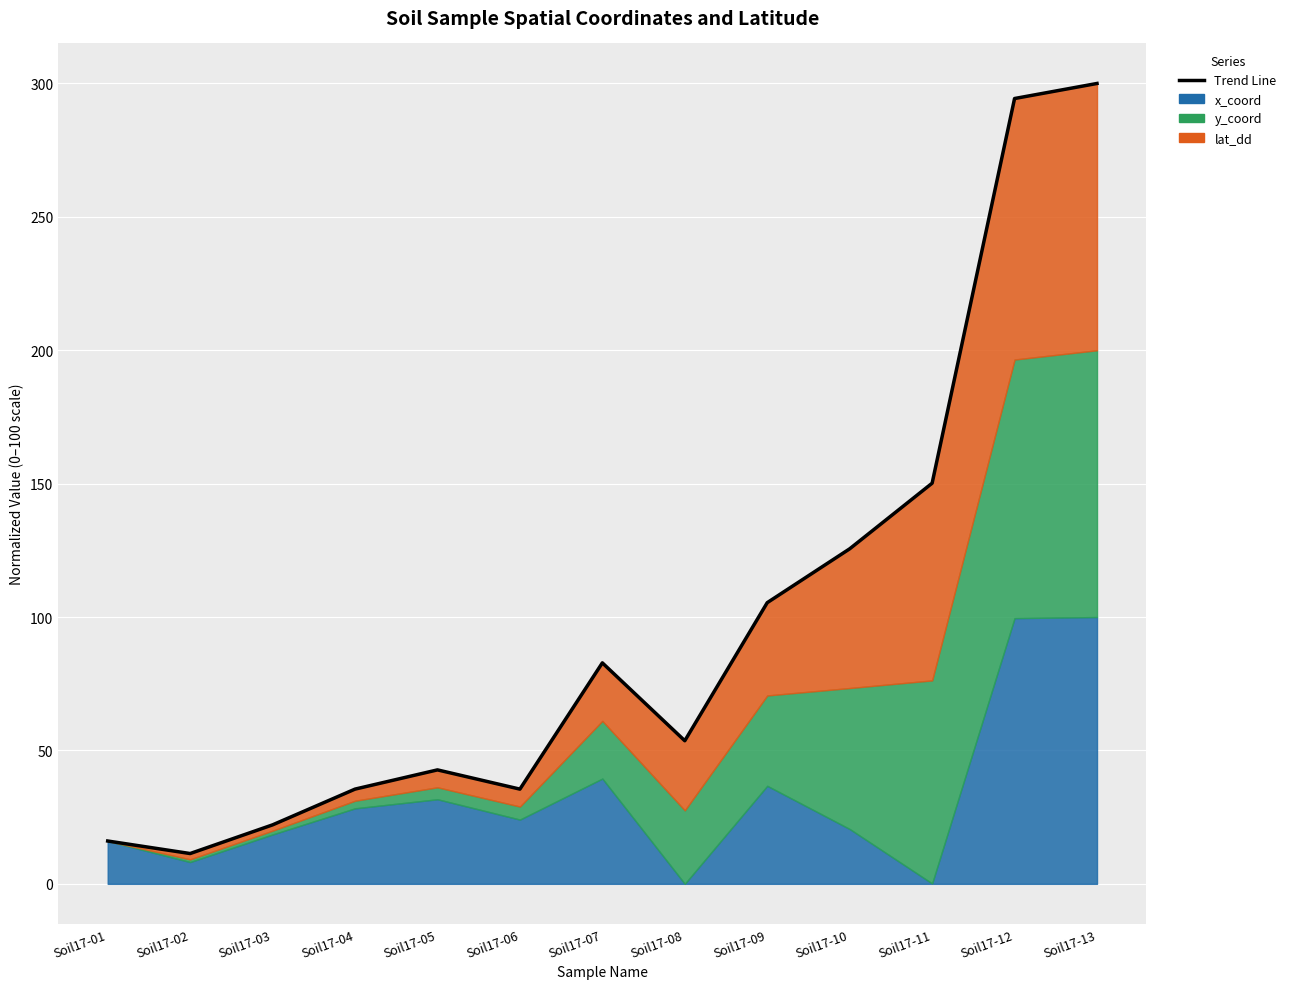

At which category does the chart reach its minimum across all series?

Soil17-02